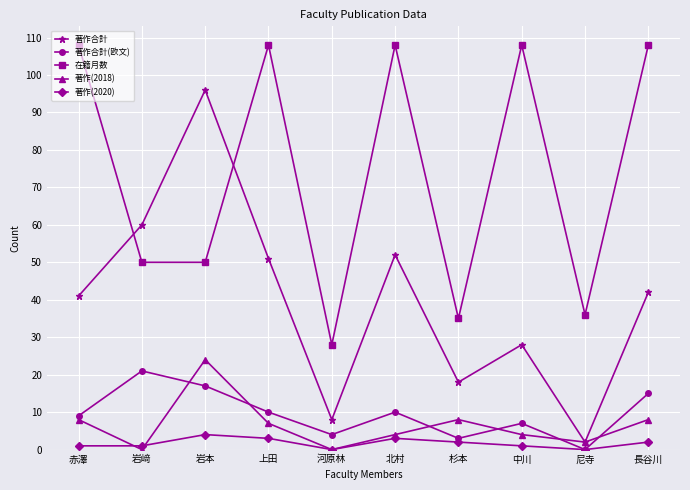

True or false: 著作(2020) and 在籍月数 cross at least once.

False